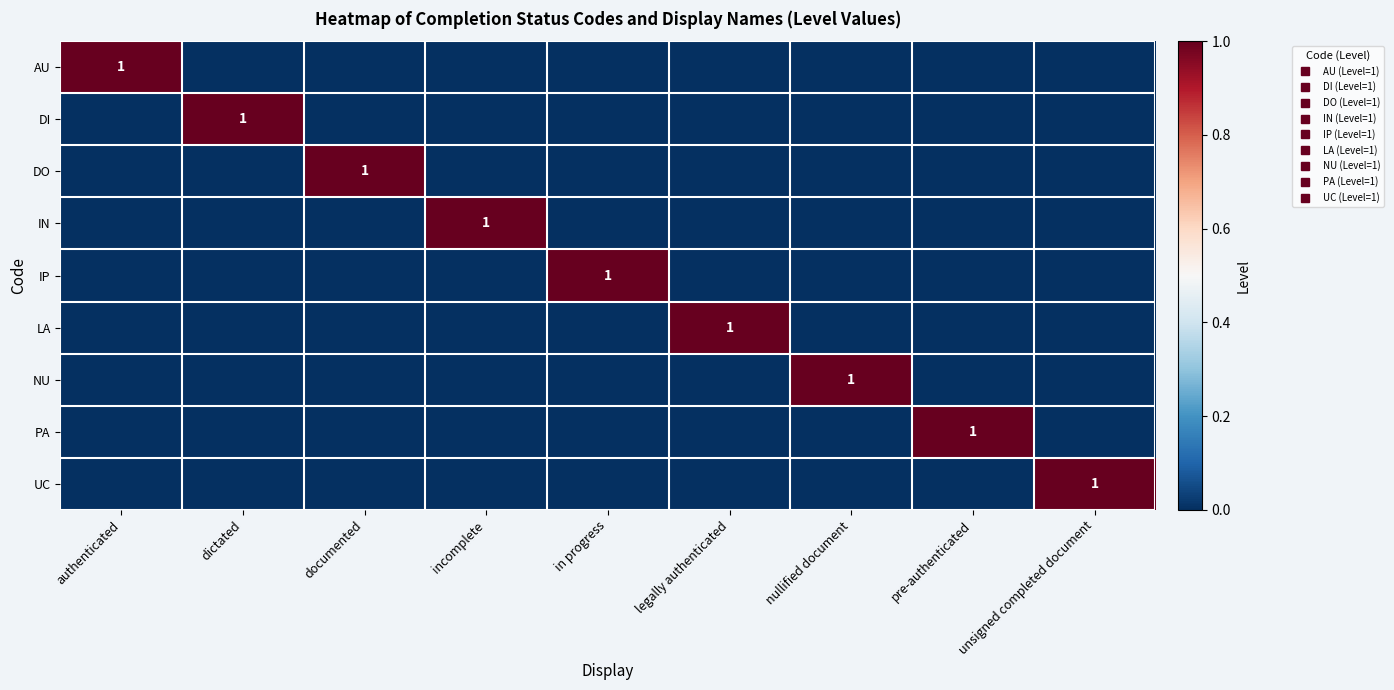

What is the difference between the maximum and minimum values in the LA series?

1